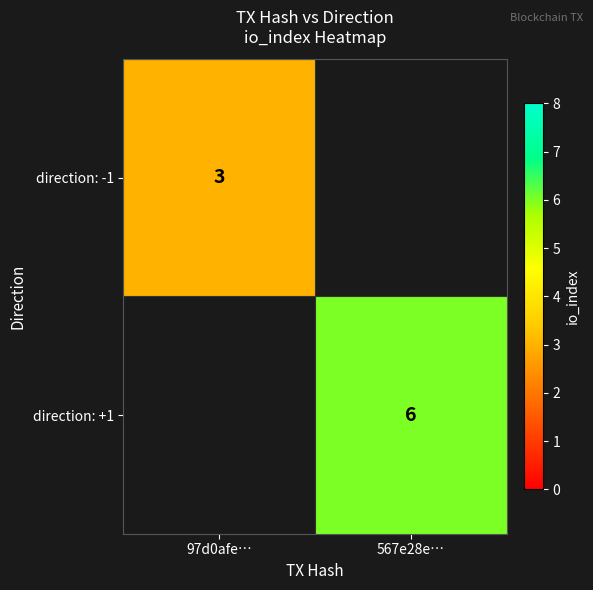

The value of direction: +1 at 567e28e… is 3. True or false?

False